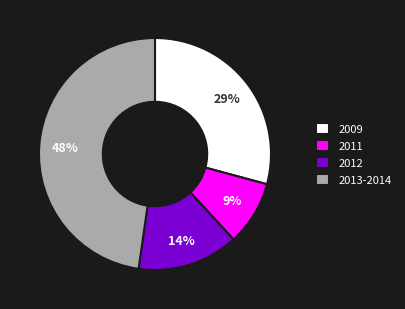

Combined, do 2013-2014 and 2012 account for over 50%?

Yes